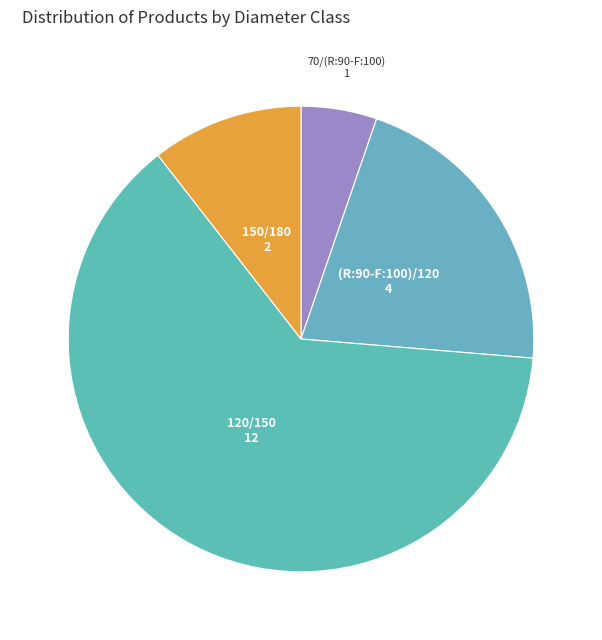

Combined, do 120/150 and 70/(R:90-F:100) account for over 50%?

Yes